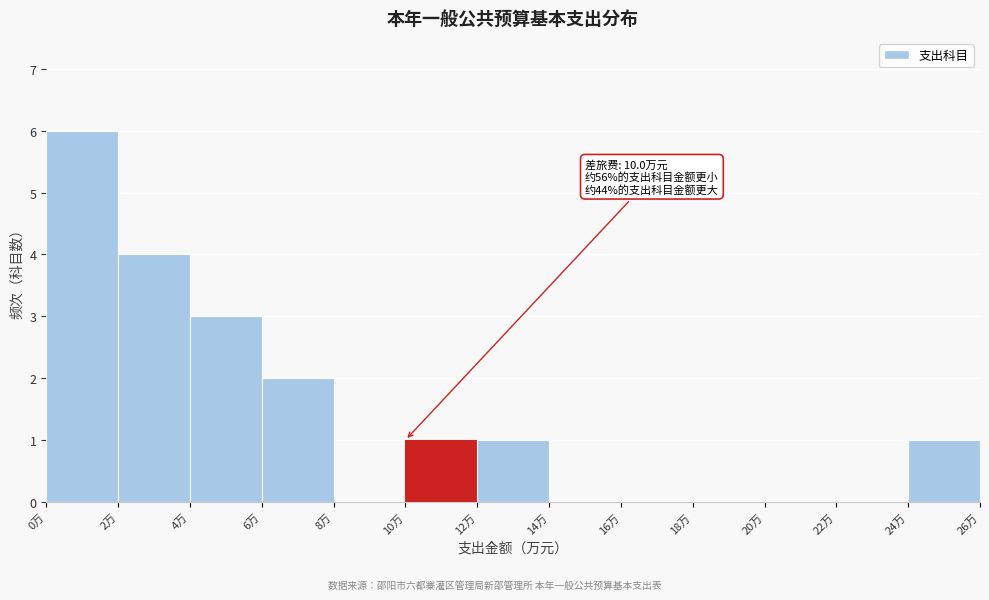

Which range on the x-axis has the tallest bar?

0 to 2